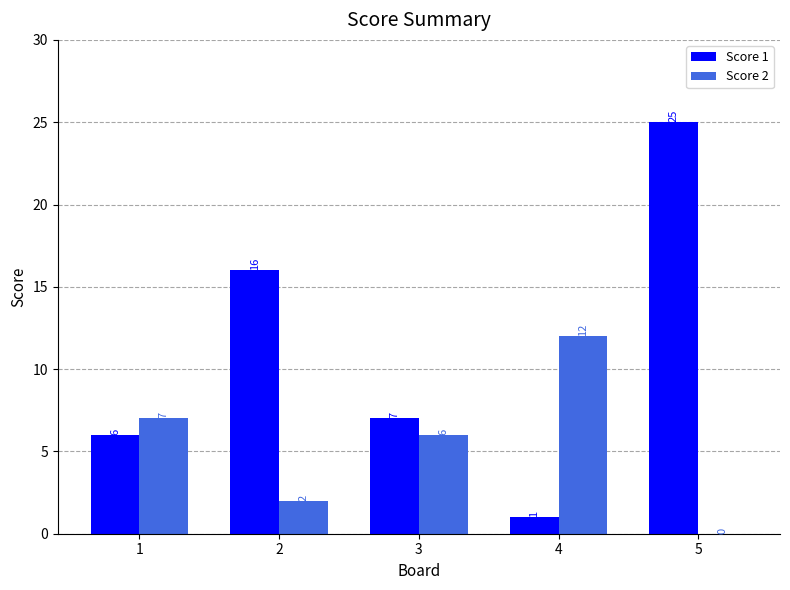

Where is Score 2 nearest to the value 6?

3